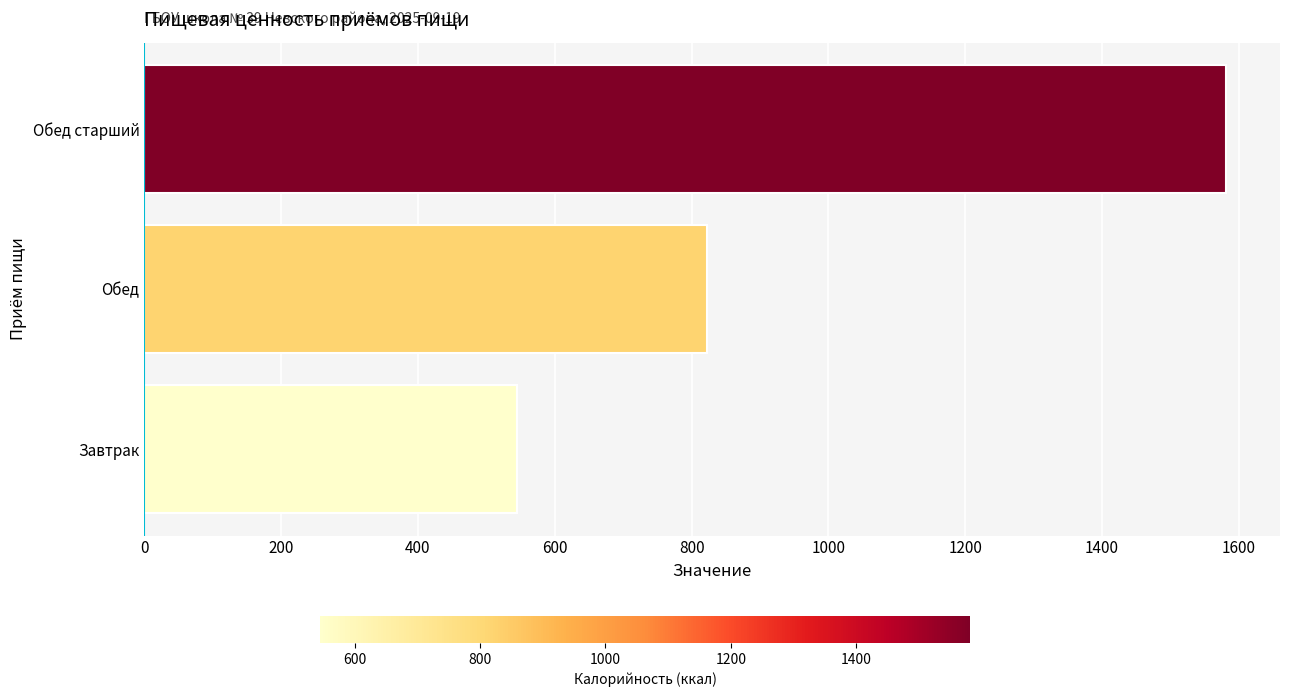

What is the change in value from Обед to Обед старший?

+759